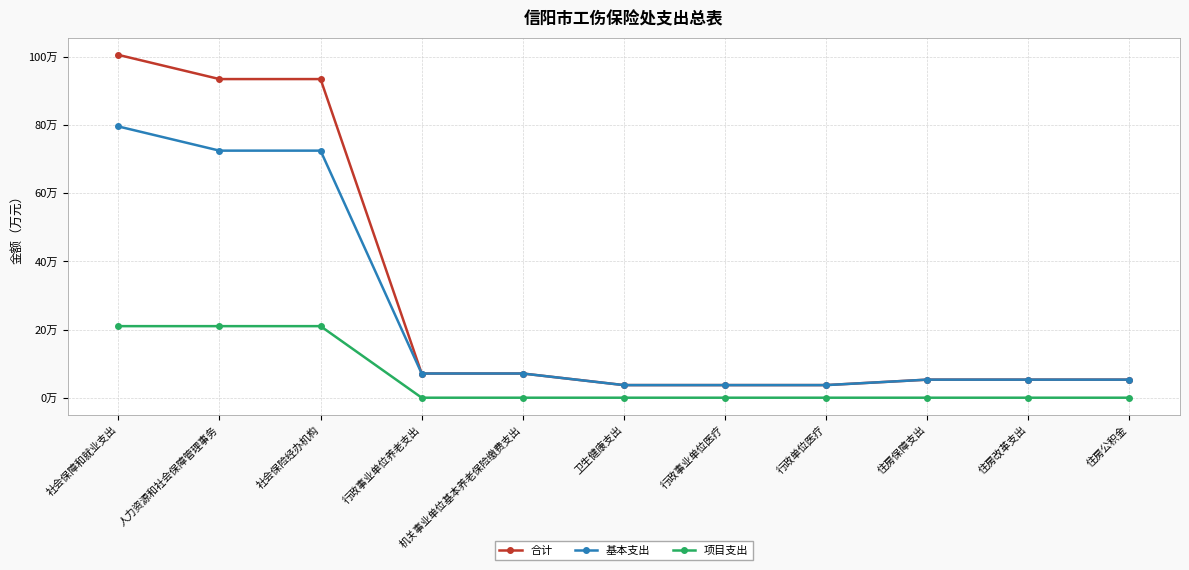

At 住房改革支出, list the series in order from largest to smallest.

合计, 基本支出, 项目支出